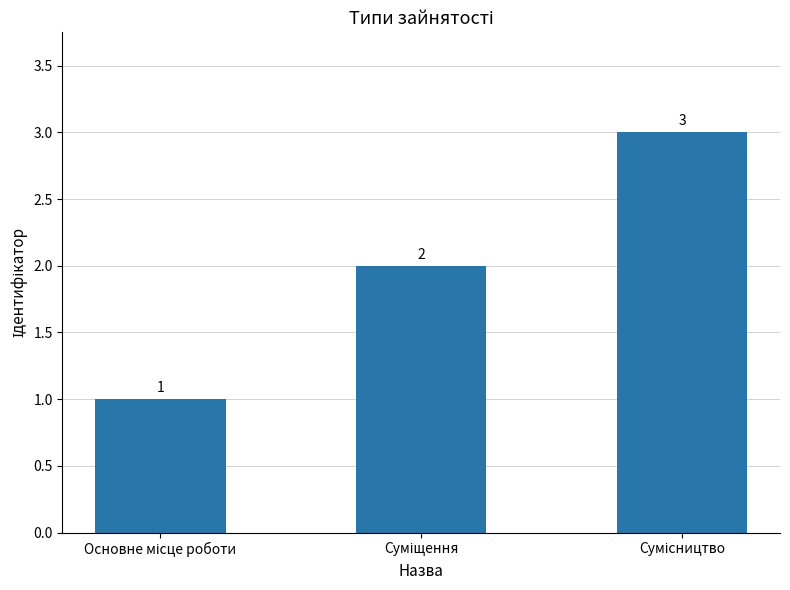

What is the sum of all values?

6